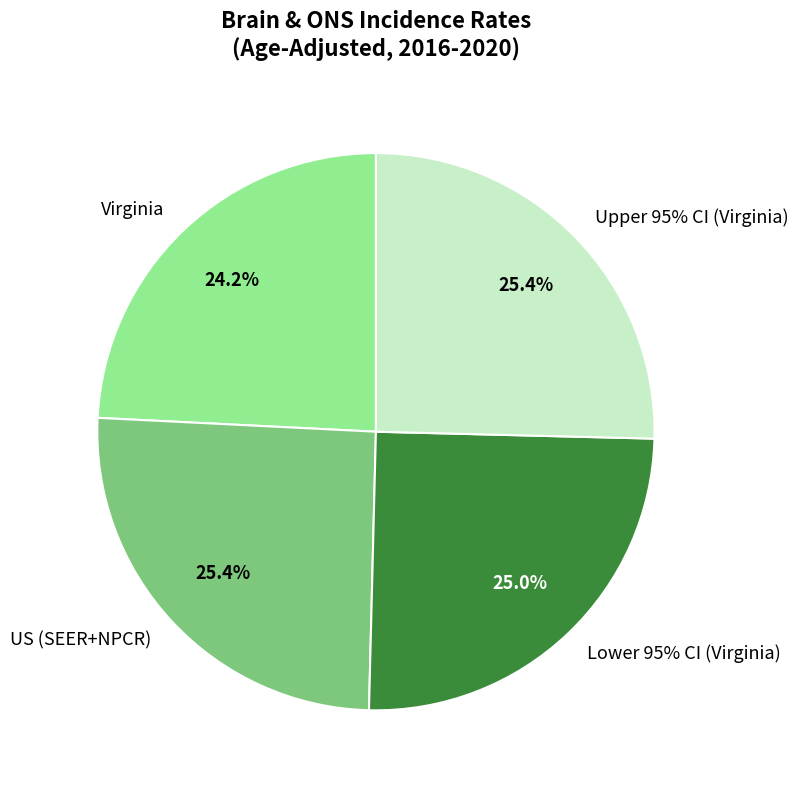

To the nearest percent, what is the difference between the largest and smallest slice percentages?

1%